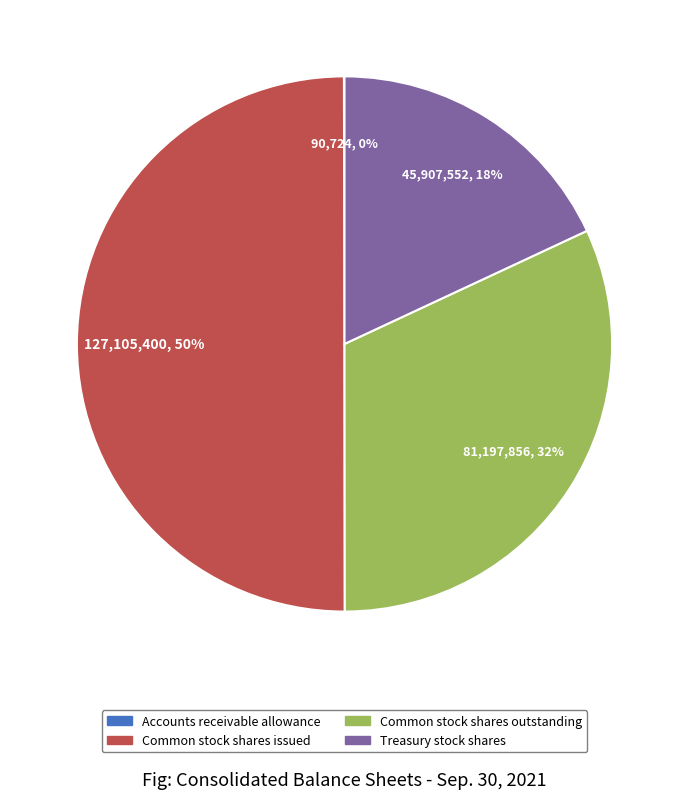

Which category has the biggest portion of the pie?

Common stock shares issued